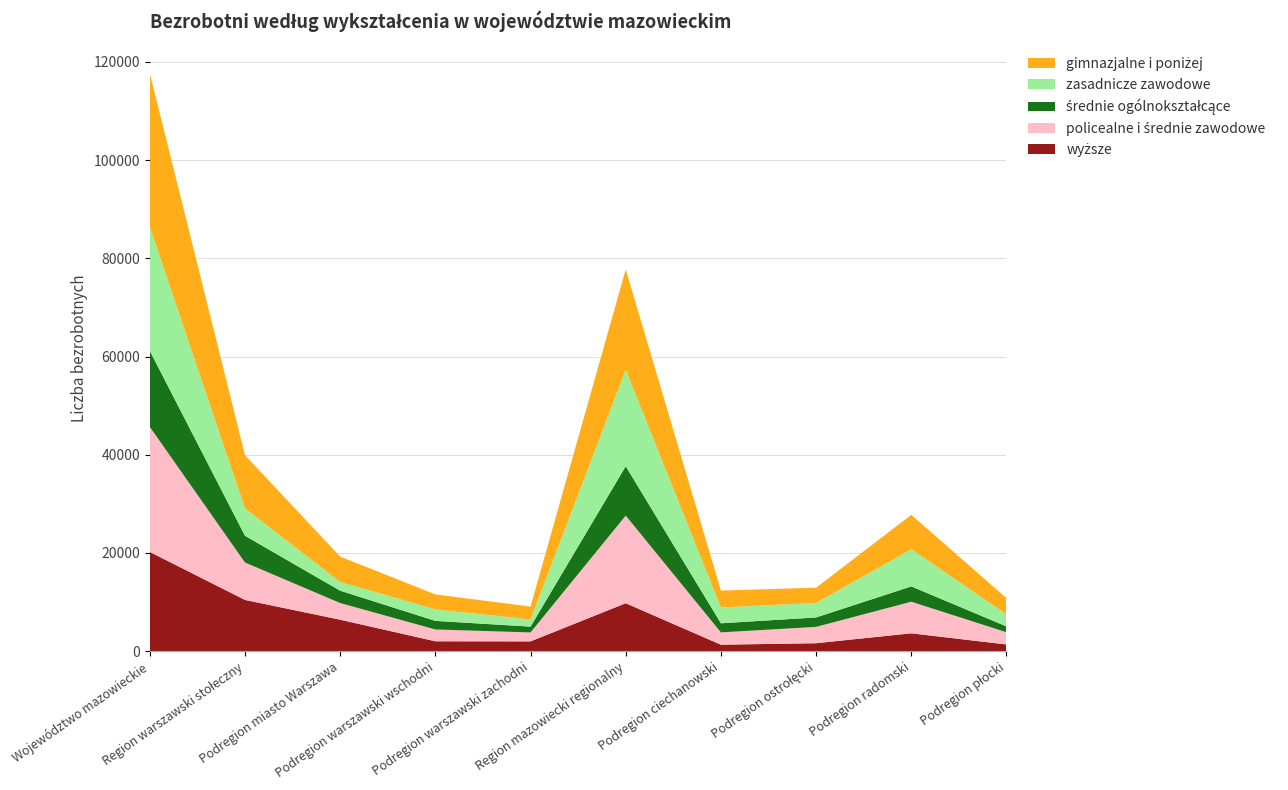

Reading left to right, list all the values displayed in this chart.

wyższe: Województwo mazowieckie=20214	Region warszawski stołeczny=10443	Podregion miasto Warszawa=6417	Podregion warszawski wschodni=2023	Podregion warszawski zachodni=2003	Region mazowiecki regionalny=9771	Podregion ciechanowski=1328	Podregion ostrołęcki=1630	Podregion radomski=3647	Podregion płocki=1374
policealne i średnie zawodowe: Województwo mazowieckie=25457	Region warszawski stołeczny=7618	Podregion miasto Warszawa=3390	Podregion warszawski wschodni=2407	Podregion warszawski zachodni=1821	Region mazowiecki regionalny=17839	Podregion ciechanowski=2507	Podregion ostrołęcki=3328	Podregion radomski=6431	Podregion płocki=2484
średnie ogólnokształcące: Województwo mazowieckie=15494	Region warszawski stołeczny=5445	Podregion miasto Warszawa=2515	Podregion warszawski wschodni=1748	Podregion warszawski zachodni=1182	Region mazowiecki regionalny=10049	Podregion ciechanowski=1852	Podregion ostrołęcki=1918	Podregion radomski=3116	Podregion płocki=1191
zasadnicze zawodowe: Województwo mazowieckie=25230	Region warszawski stołeczny=5569	Podregion miasto Warszawa=1767	Podregion warszawski wschodni=2341	Podregion warszawski zachodni=1461	Region mazowiecki regionalny=19661	Podregion ciechanowski=3217	Podregion ostrołęcki=2964	Podregion radomski=7564	Podregion płocki=2439
gimnazjalne i poniżej: Województwo mazowieckie=31271	Region warszawski stołeczny=10852	Podregion miasto Warszawa=5180	Podregion warszawski wschodni=3051	Podregion warszawski zachodni=2621	Region mazowiecki regionalny=20419	Podregion ciechanowski=3440	Podregion ostrołęcki=3100	Podregion radomski=7002	Podregion płocki=3322